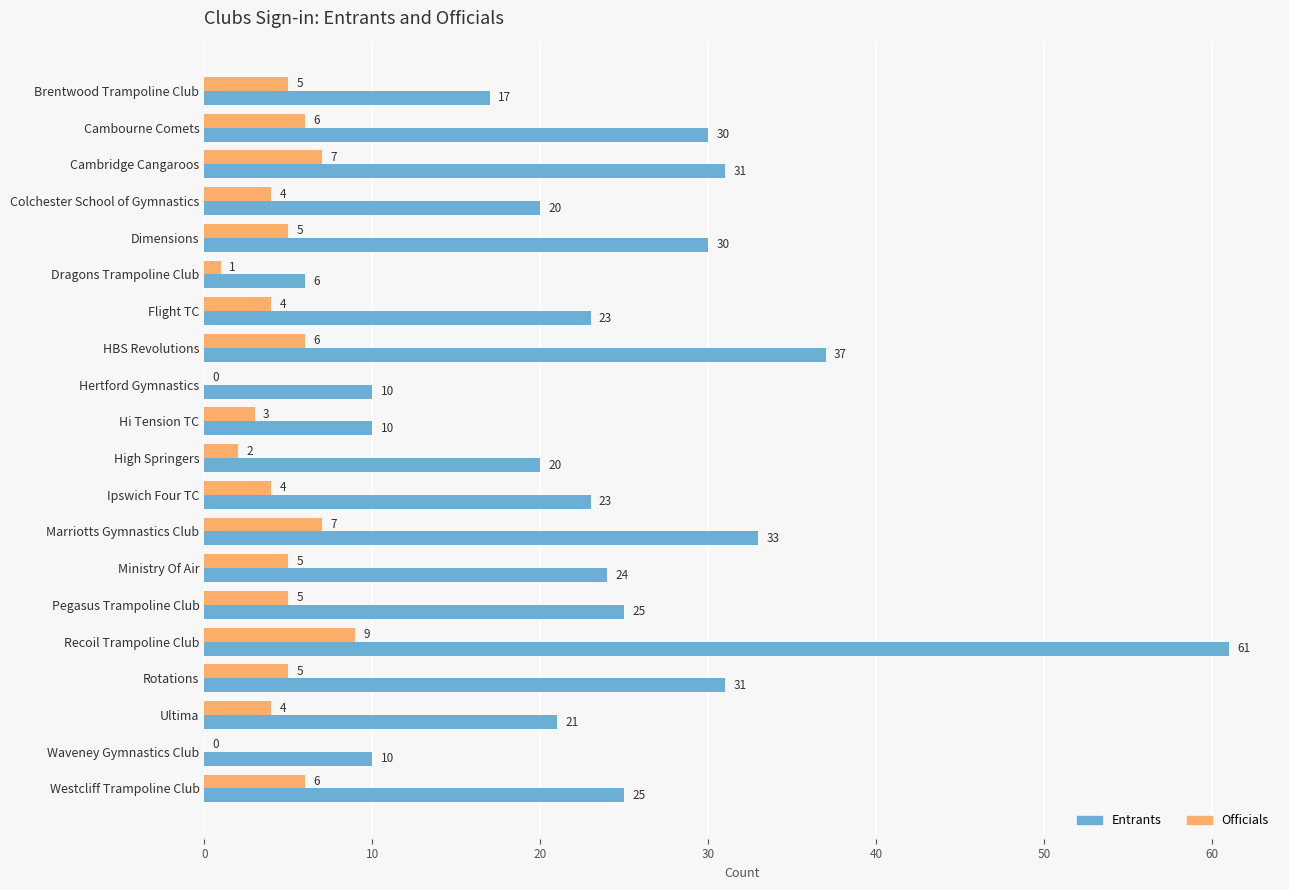

The value of Officials at HBS Revolutions is 6. True or false?

True